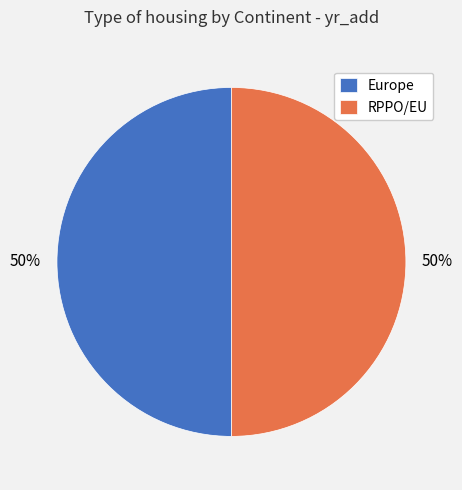

What percentage is the Europe slice, to the nearest percent?

50%